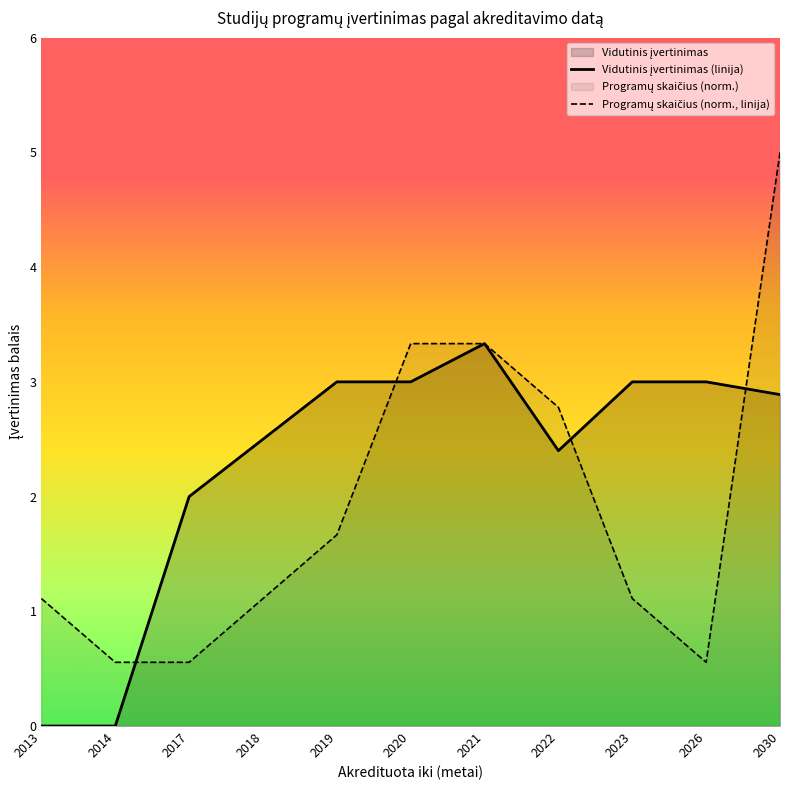

How many lines are shown in the chart?

2